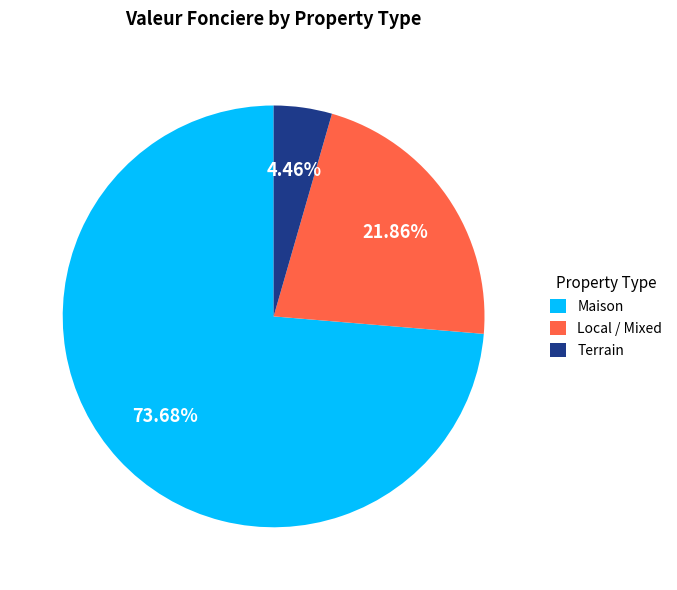

Is the sum of Terrain and Local / Mixed greater than half?

No